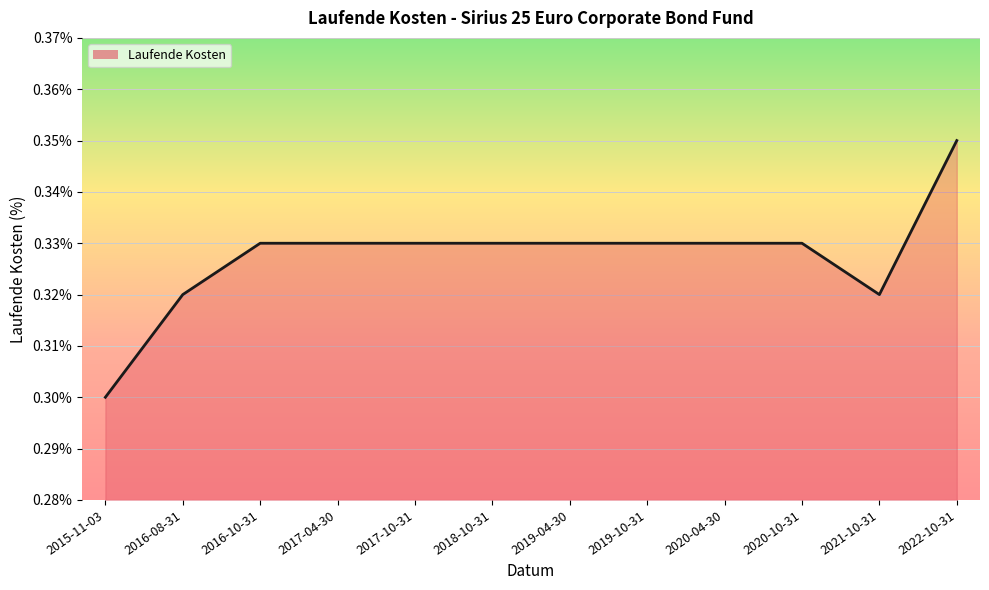

Which label corresponds to the smallest value in the chart?

2015-11-03